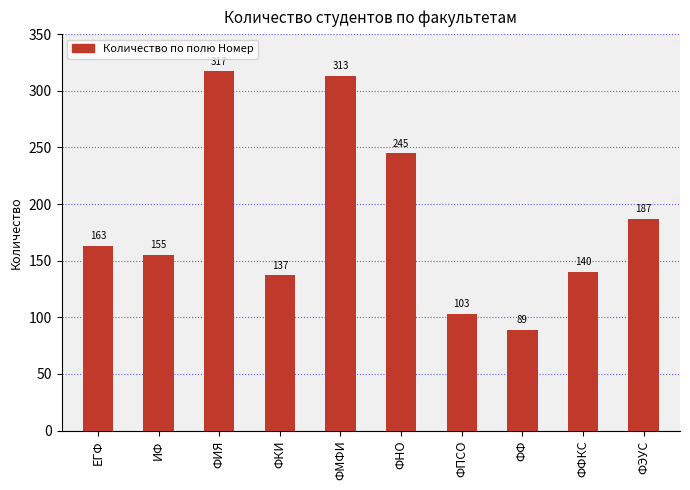

What is the sum of the values at ФМФИ and ФЭУС?

500